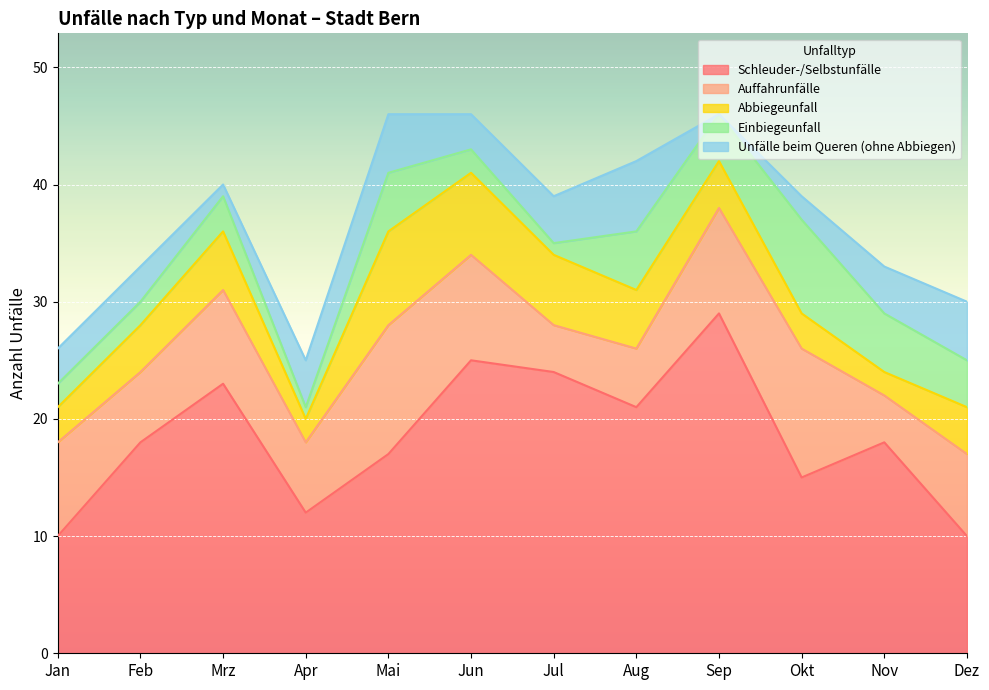

What is the highest value of the Abbiegeunfall series?

8